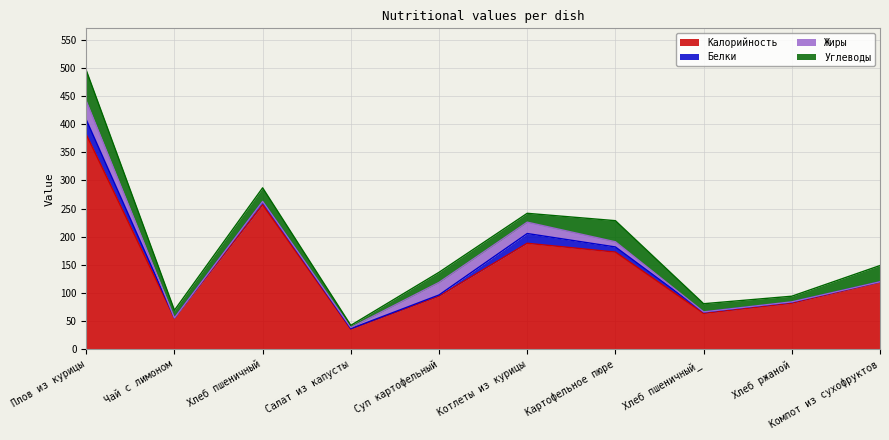

Between which two adjacent categories do Белки and Жиры first intersect?

Плов из курицы and Чай с лимоном